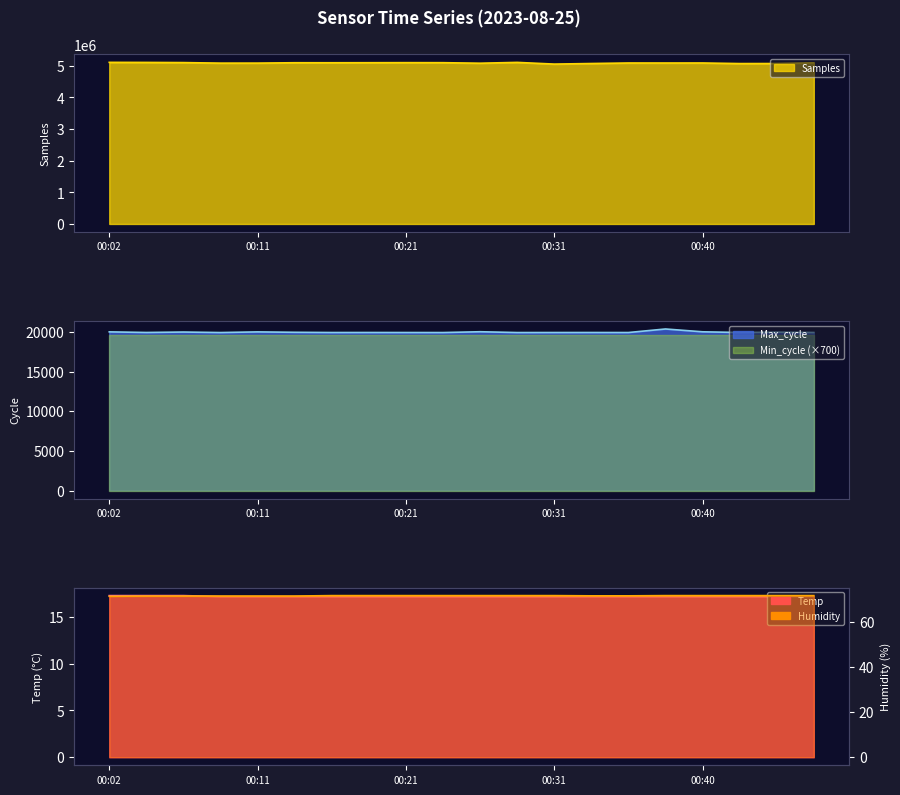

True or false: Max_cycle has more than 2 interior local peaks.

True